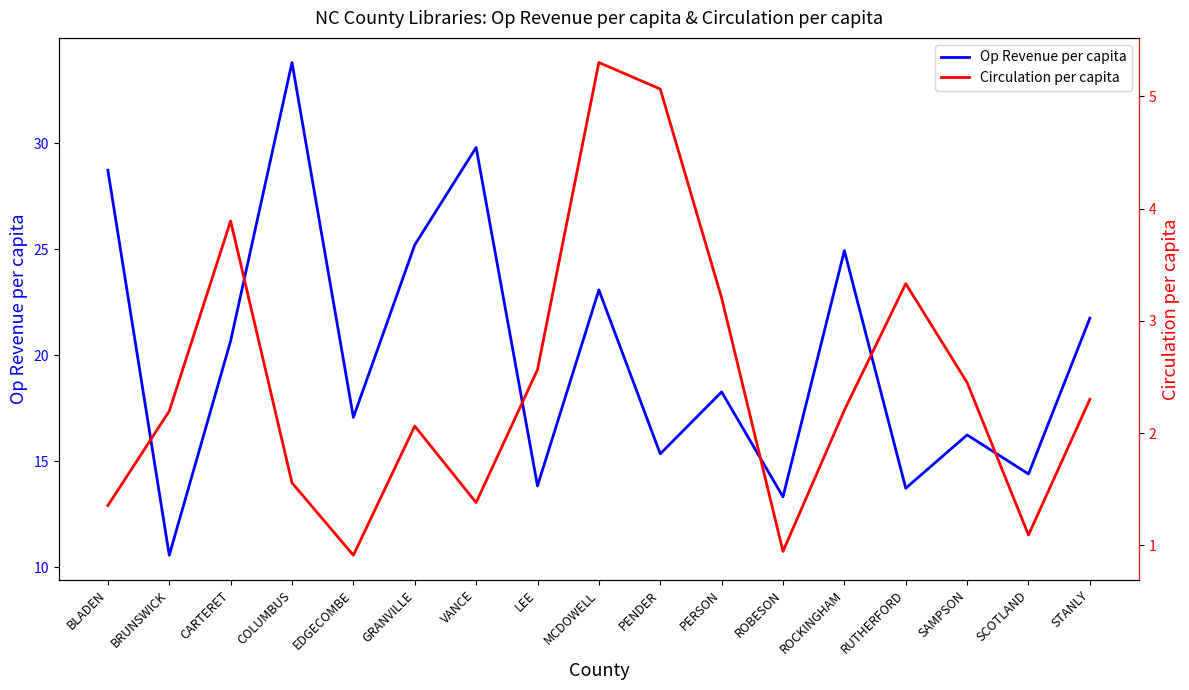

At which label is Op Revenue per capita closest to 22?

STANLY